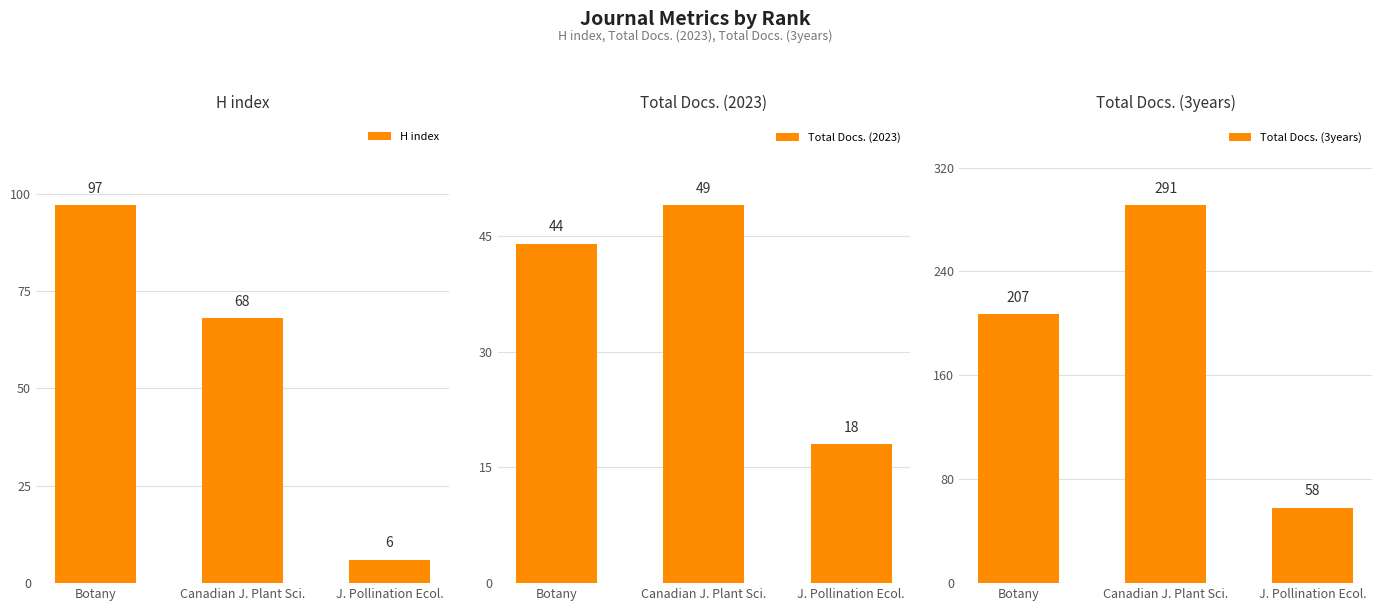

List the series in order of their peak value, lowest first.

Total Docs. (2023), H index, Total Docs. (3years)